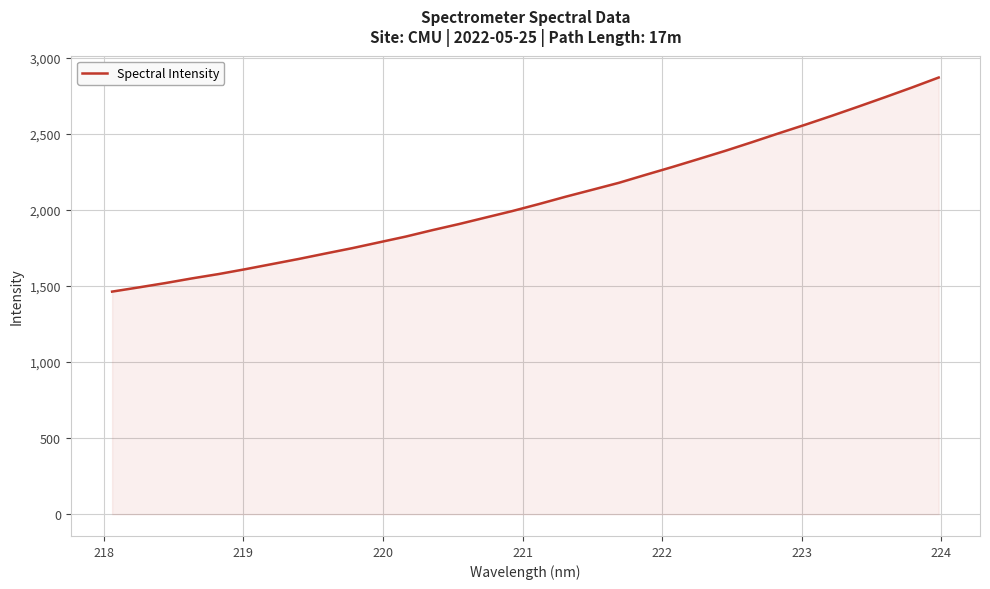

What is the difference between the maximum and minimum values?

1407.7